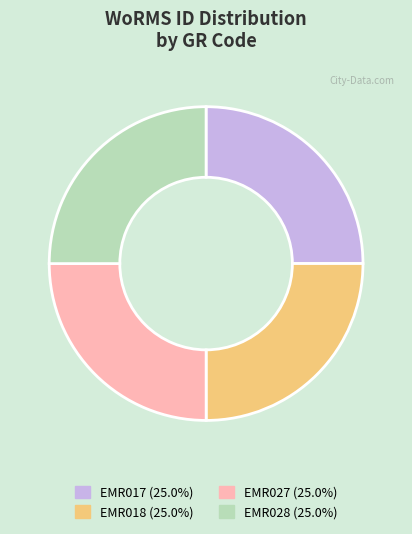

True or false: EMR017 accounts for 13% of the total.

False